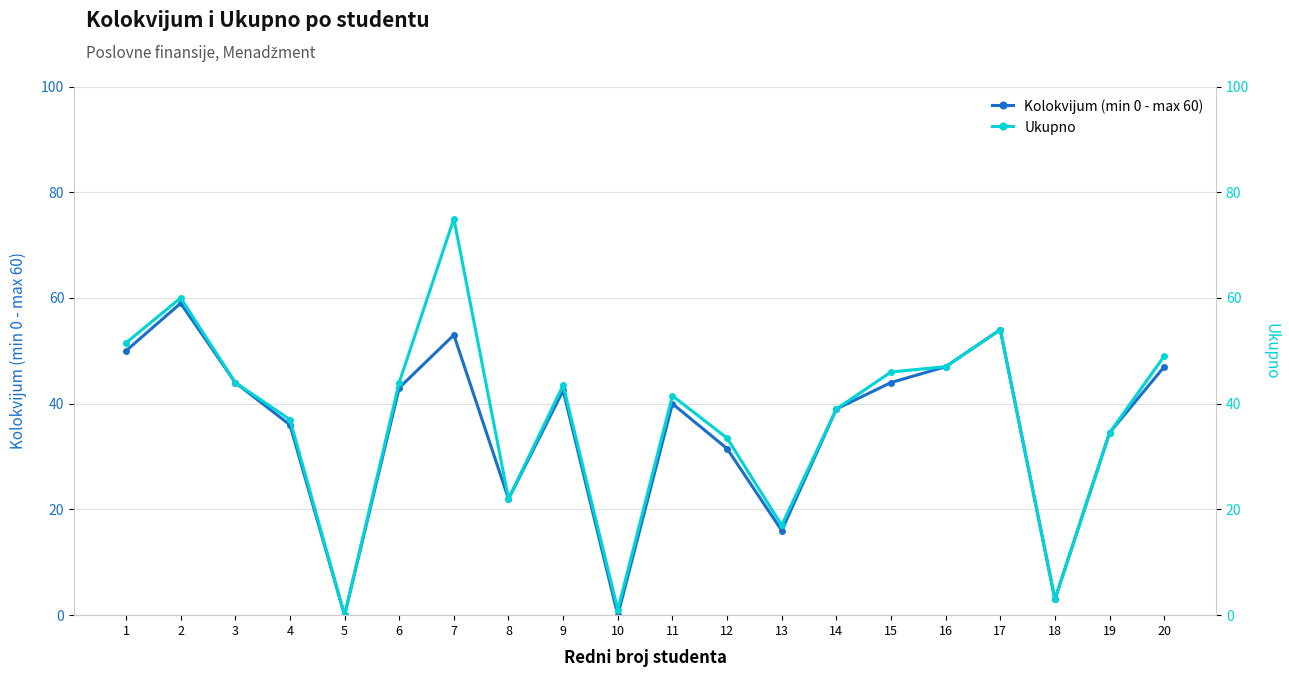

Count the number of categories in the chart.

20